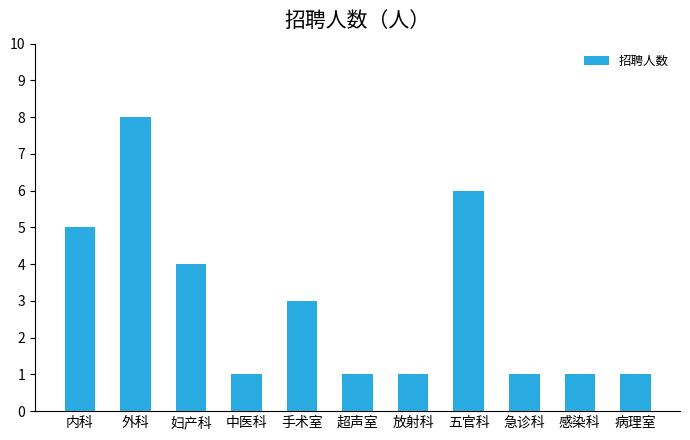

Reading left to right, list all the values displayed in this chart.

5	8	4	1	3	1	1	6	1	1	1